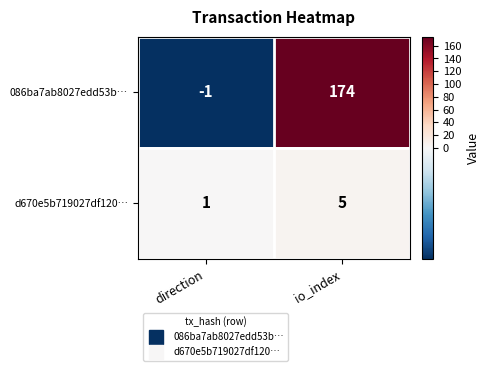

What is the difference between the maximum and minimum values in the d670e5b719027df120… series?

4